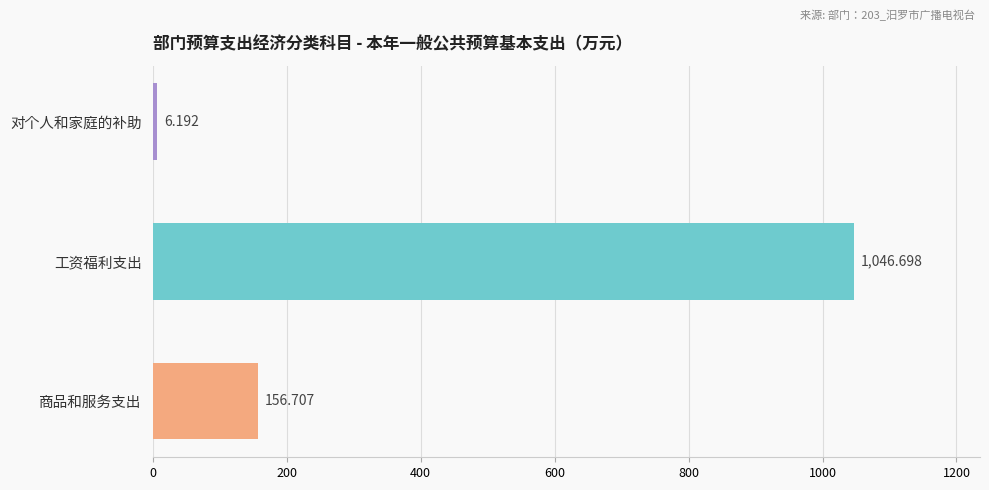

At which label is the value closest to 526?

商品和服务支出